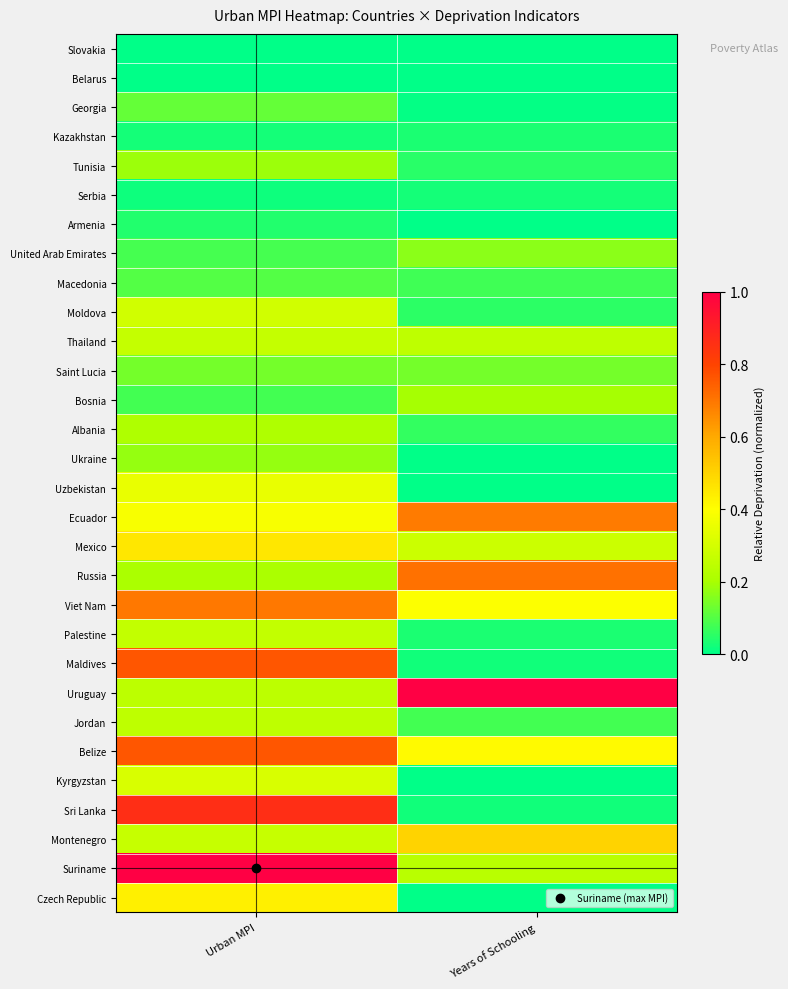

Count the number of data series in this chart.

30